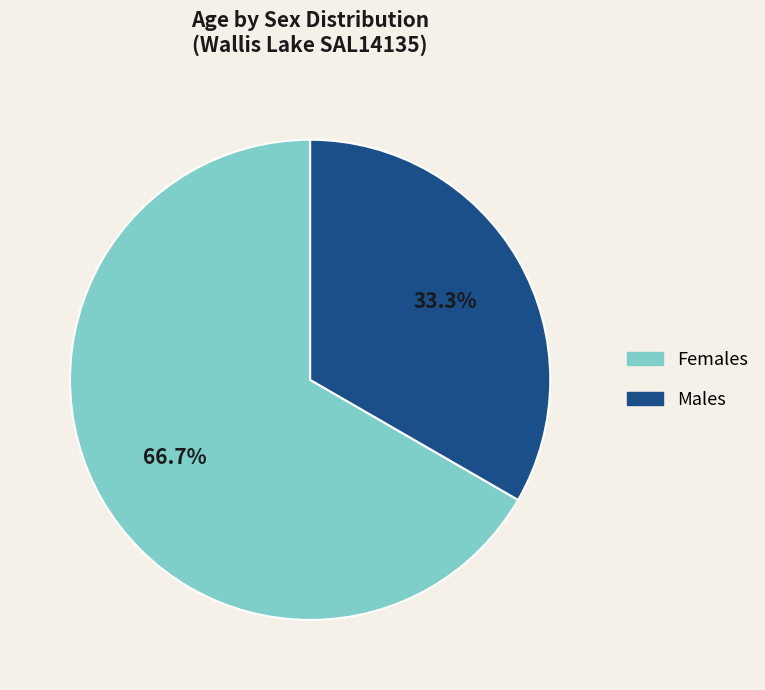

How many slices are in this pie chart?

2